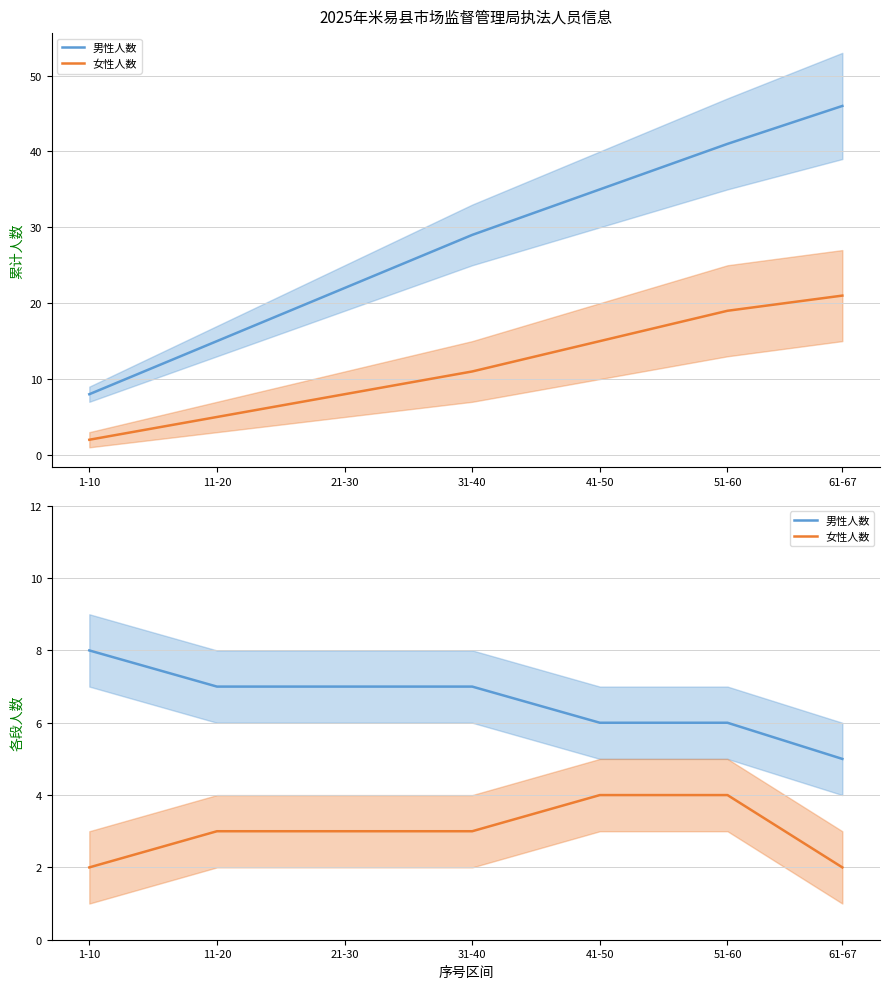

Between 11-20 and 51-60, which series saw the biggest shift?

男性人数